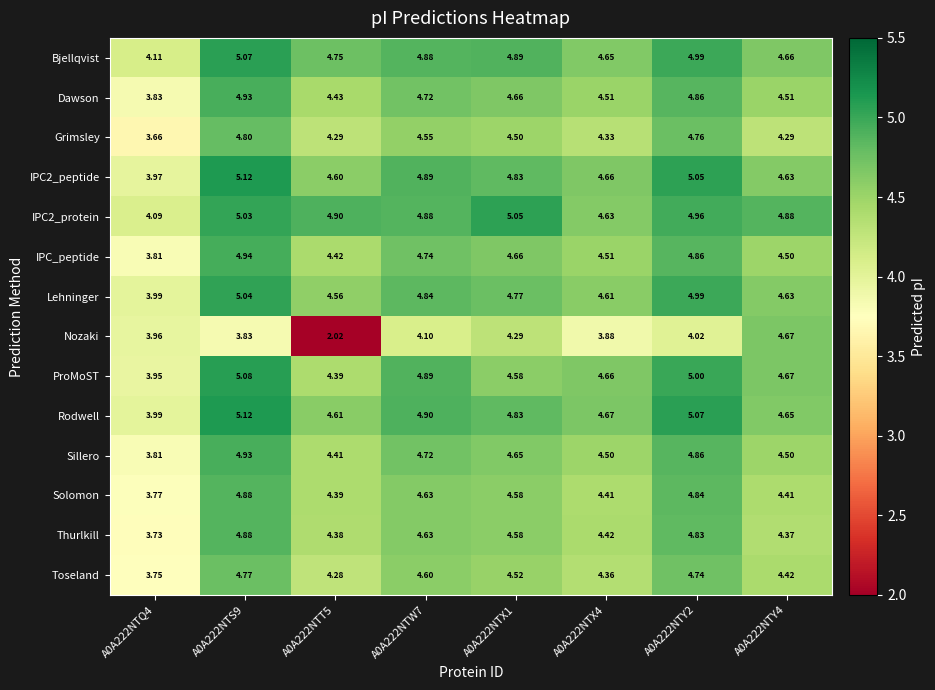

Which series has the largest range (max minus min)?

Nozaki